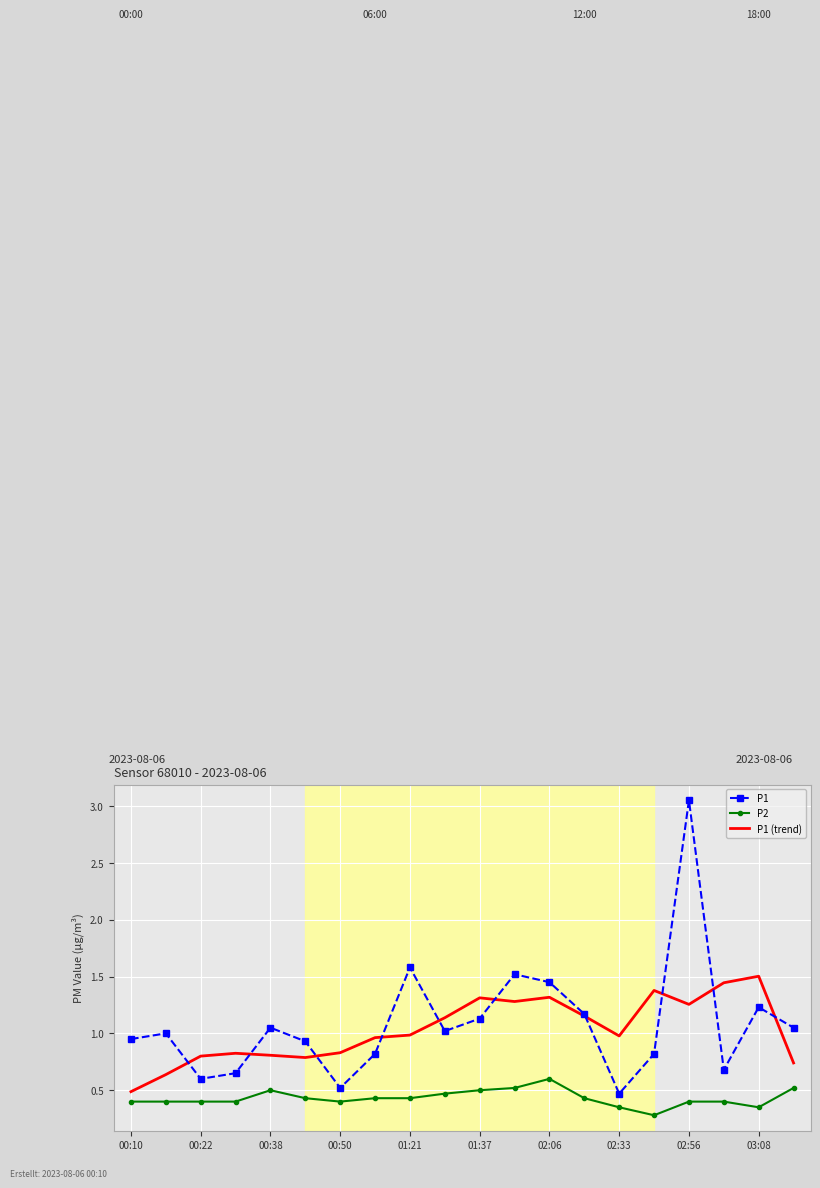

What is the maximum value for P1 (trend)?

1.5